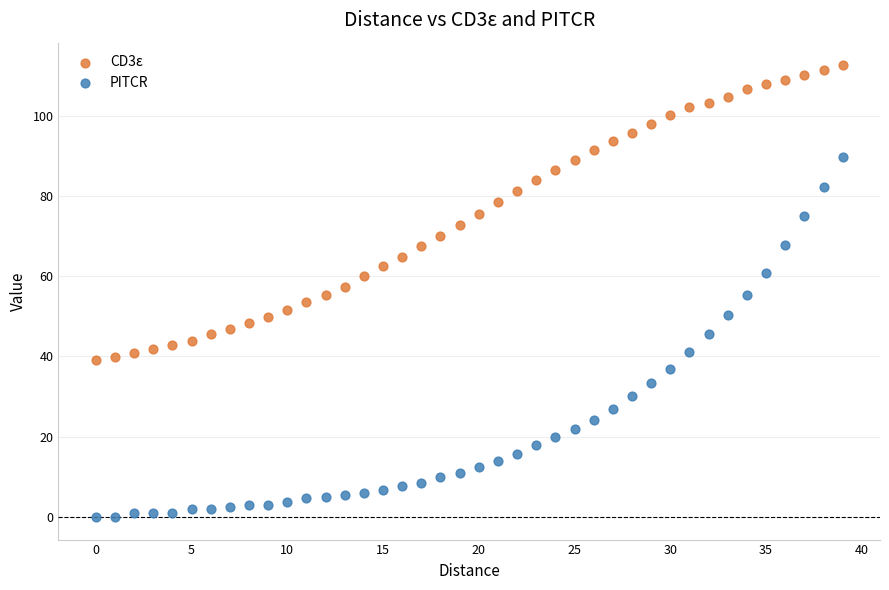

Which series contains the lowest Y value?

PITCR